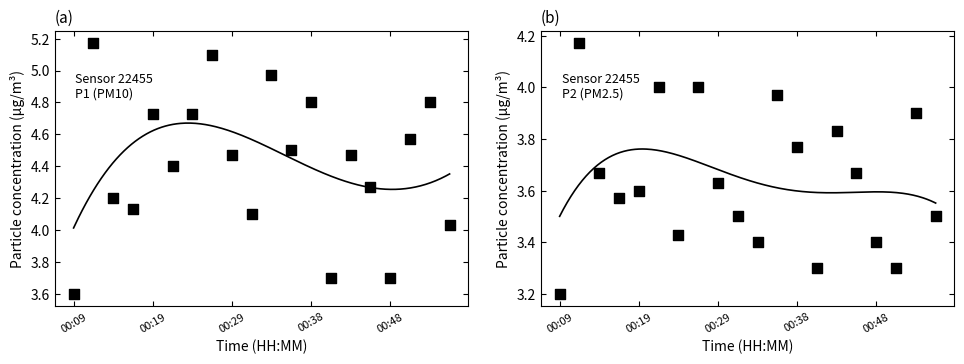

Which series reaches the maximum Y coordinate?

P1